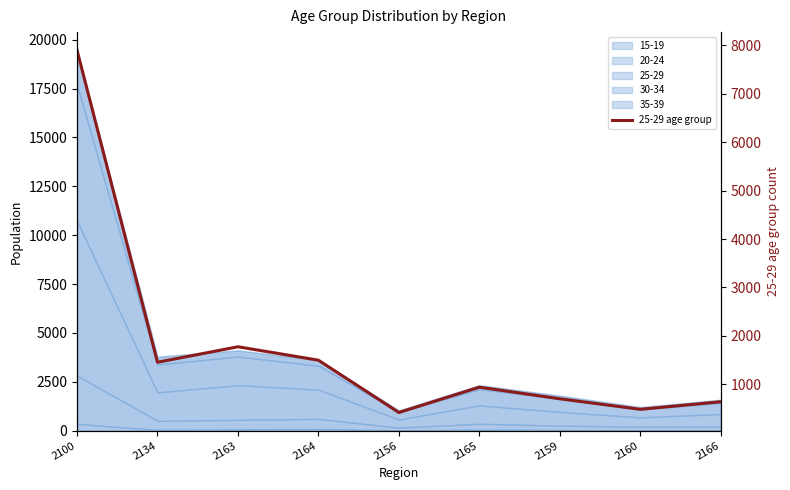

List the labels in order of value, largest first.

2100, 2163, 2164, 2134, 2165, 2159, 2166, 2160, 2156